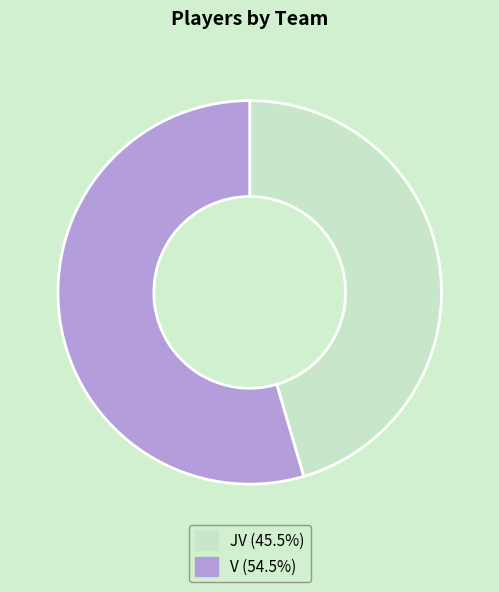

True or false: V accounts for 55% of the total.

True